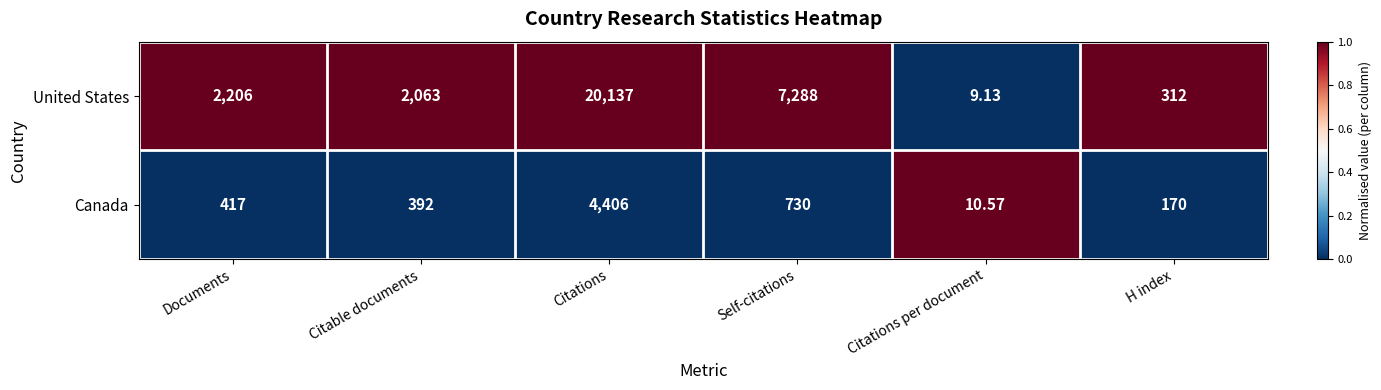

Which series has the largest total across all categories?

United States